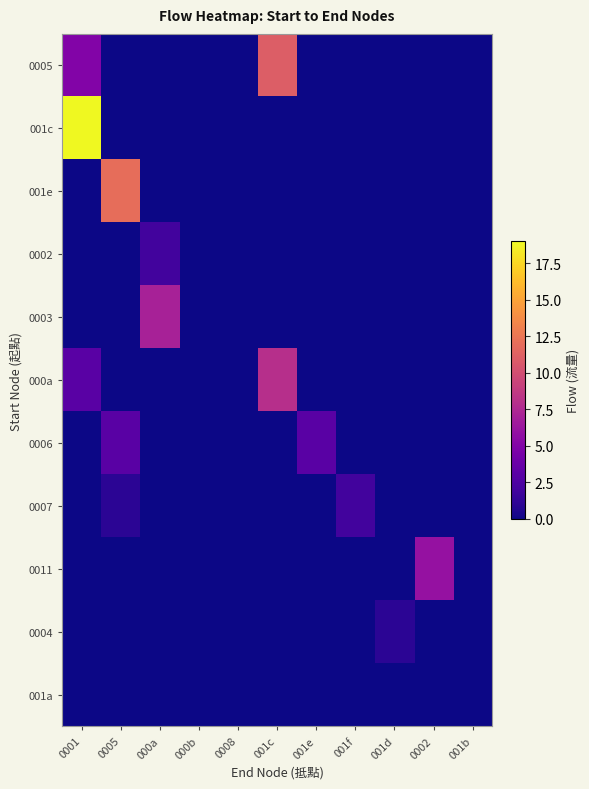

Which has a higher value, 001d or 0008?

001d